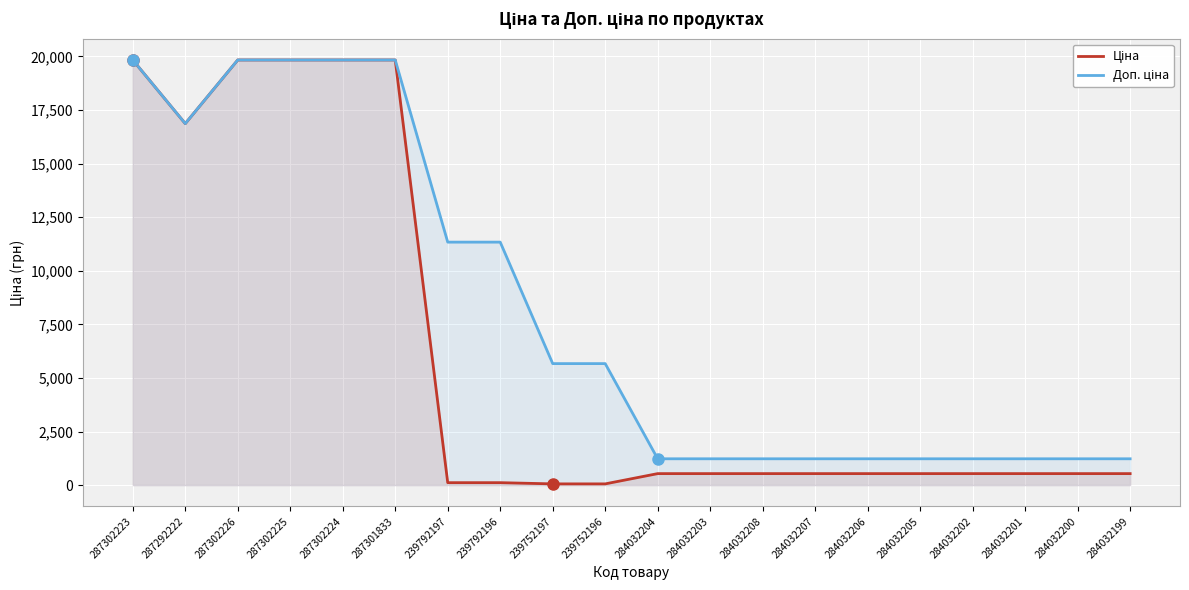

At 284032200, list the series in order from smallest to largest.

Ціна, Доп. ціна